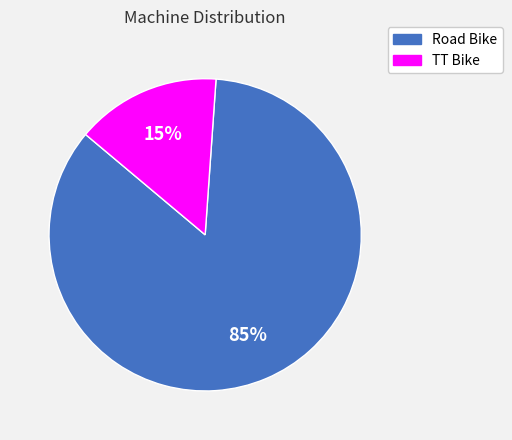

Approximately how many times larger is the value at TT Bike compared to Road Bike?

0.2